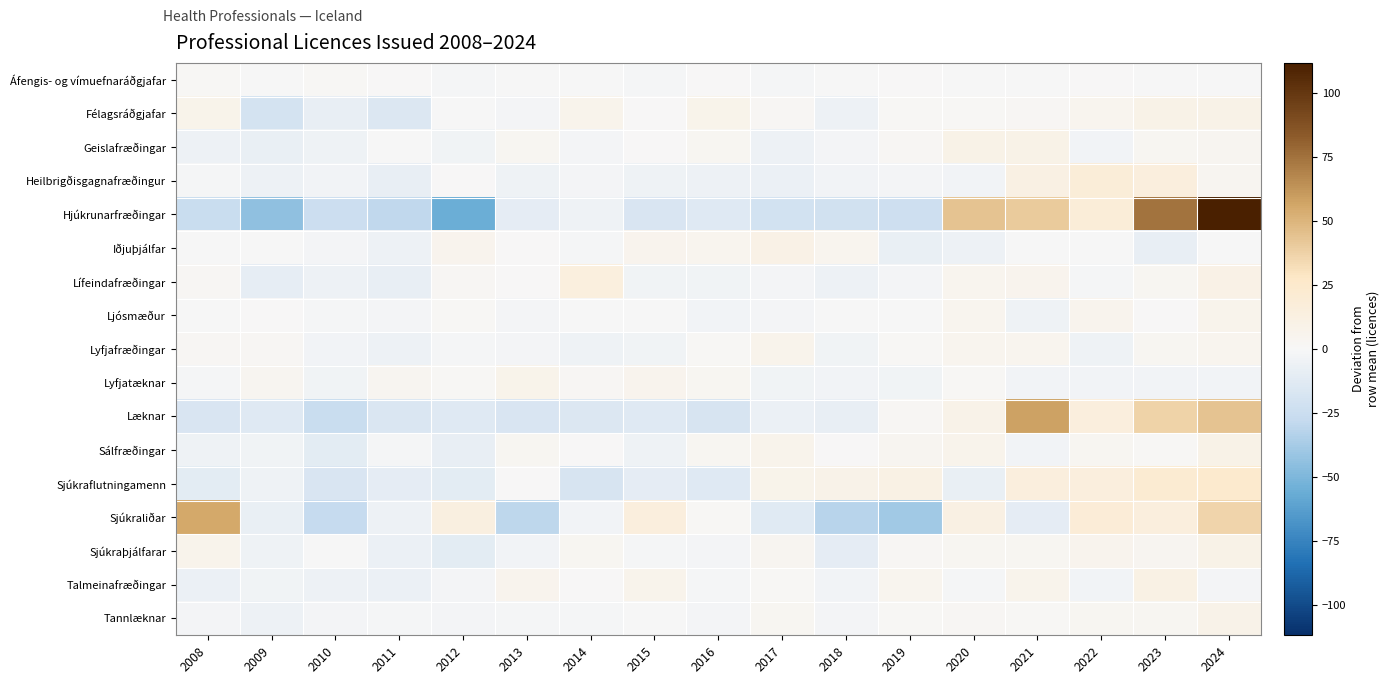

Which series changed the most between 2019 and 2020?

Hjúkrunarfræðingar